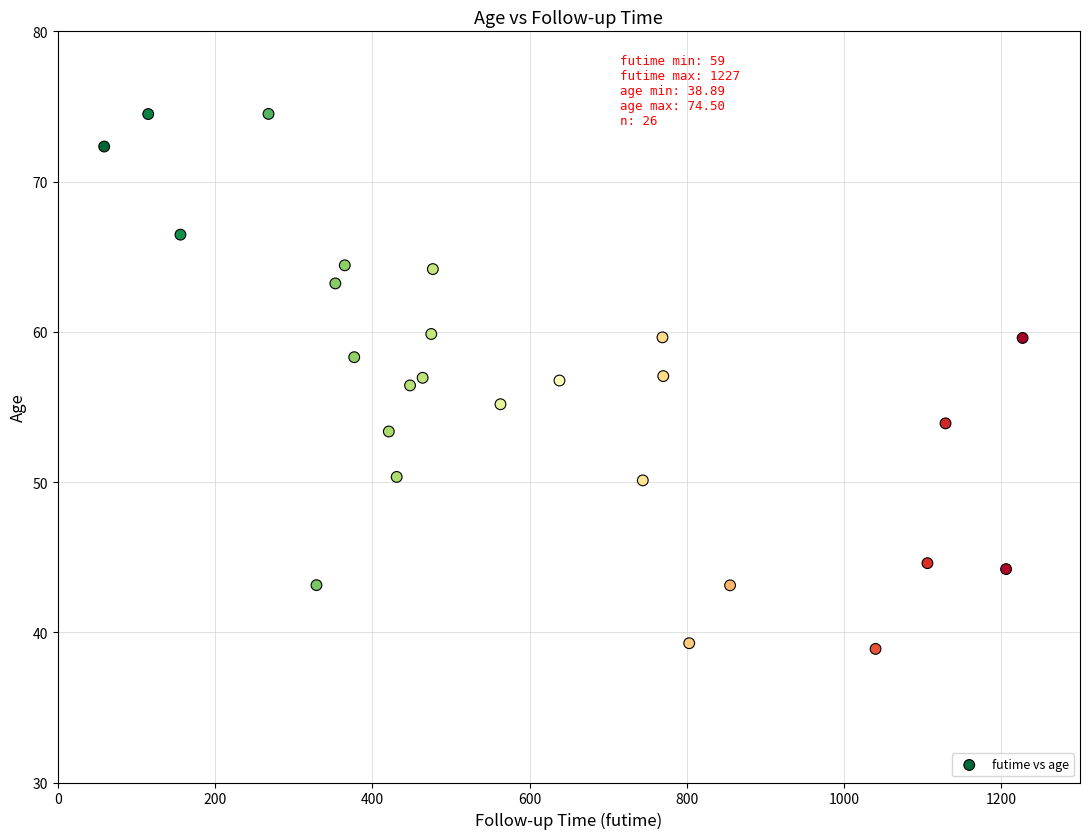

What is the range of X values (max minus min)?

1168.0